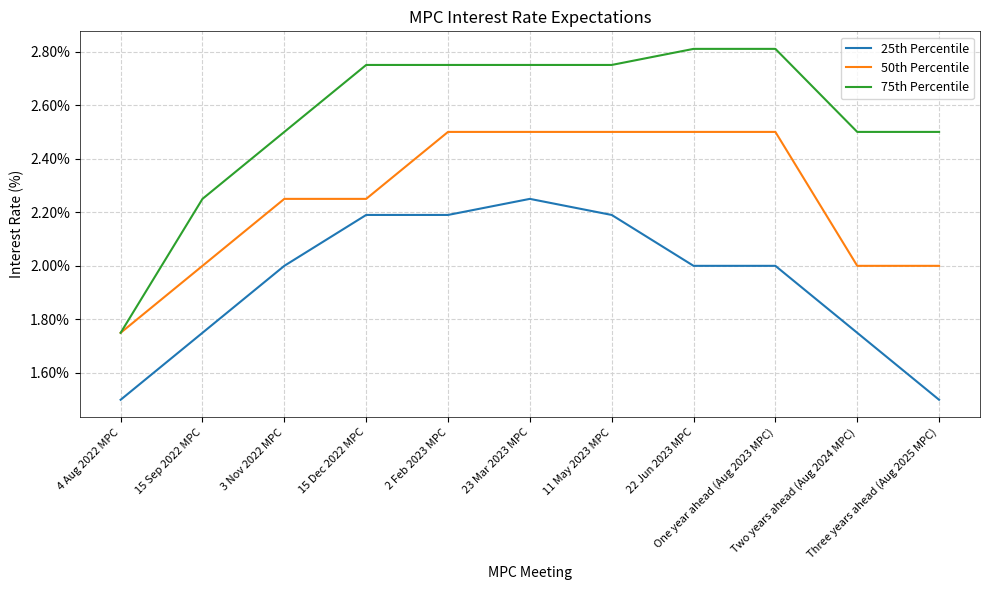

Is this an area chart (filled region under the line)?

No